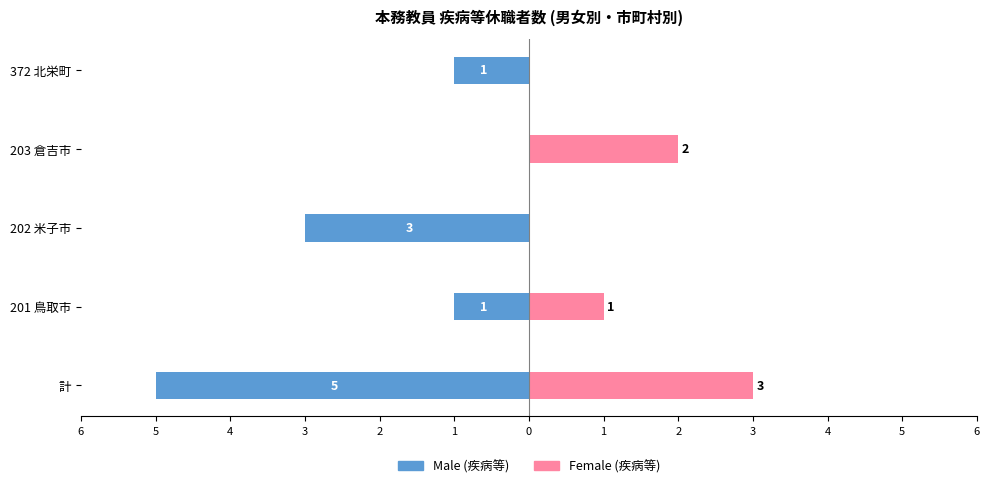

How many values in the Female (疾病等) series exceed 1?

2